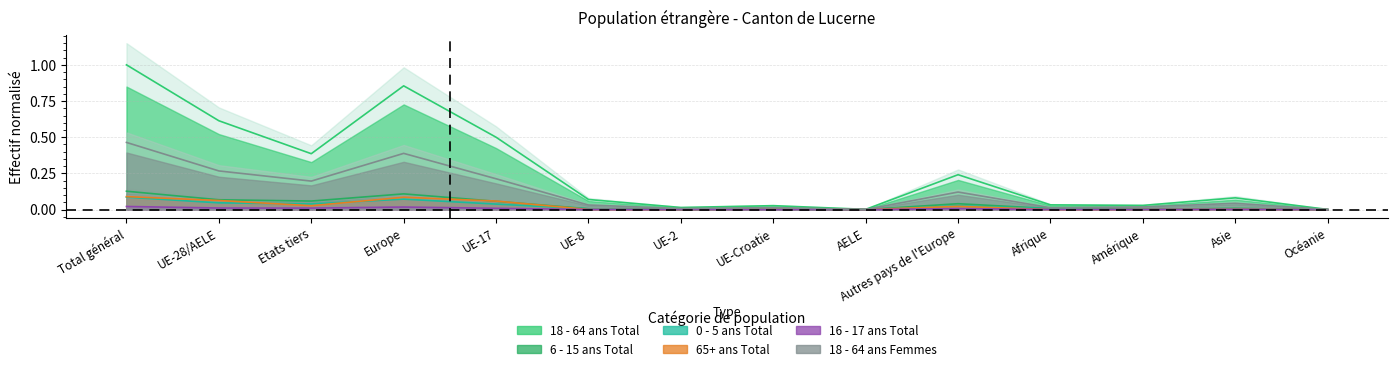

What is the total value across all series at Autres pays de l'Europe?

0.5